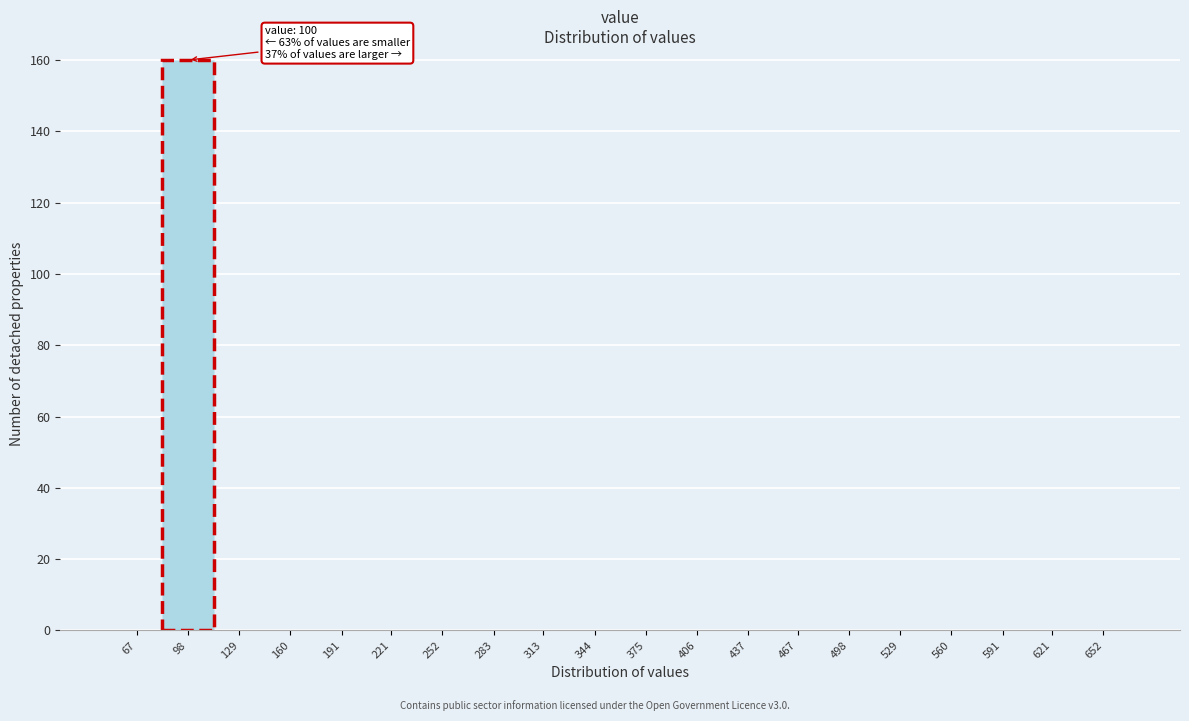

Reading left to right, transcribe all the data shown in this chart.

67=0	98=160	129=0	160=0	191=0	221=0	252=0	283=0	313=0	344=0	375=0	406=0	437=0	467=0	498=0	529=0	560=0	591=0	621=0	652=0